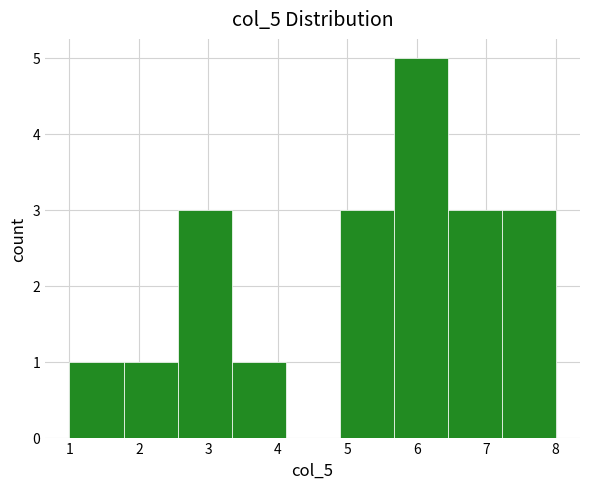

Reading left to right, list every bar in this chart as the range it spans on the x-axis followed by its height. Neither the bar edges nor the heights are printed on the chart, so give them approximately, as read against the axes.

1.0 to 1.8: 1
1.8 to 2.6: 1
2.6 to 3.3: 3
3.3 to 4.1: 1
4.1 to 4.9: 0
4.9 to 5.7: 3
5.7 to 6.4: 5
6.4 to 7.2: 3
7.2 to 8.0: 3